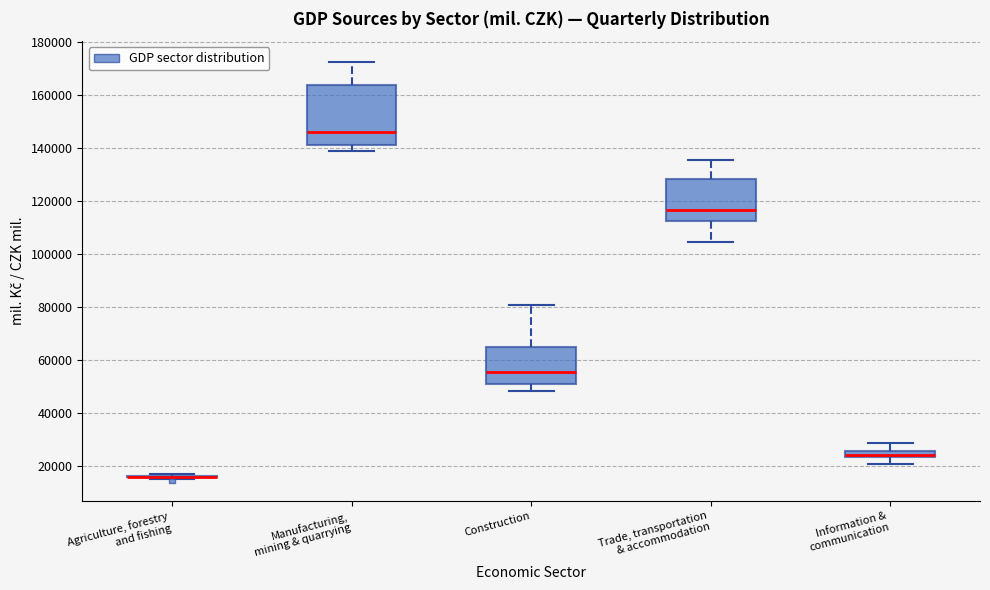

Comparing the boxes themselves (not the whiskers), which one is the tallest?

Manufacturing, mining & quarrying